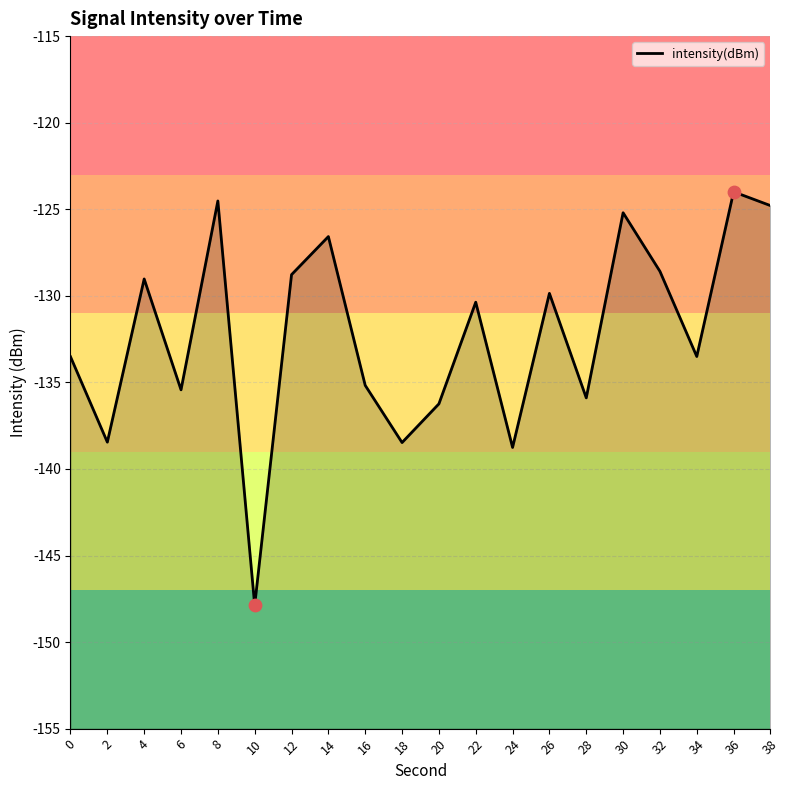

What is the change in value from 18 to 36?

+14.5